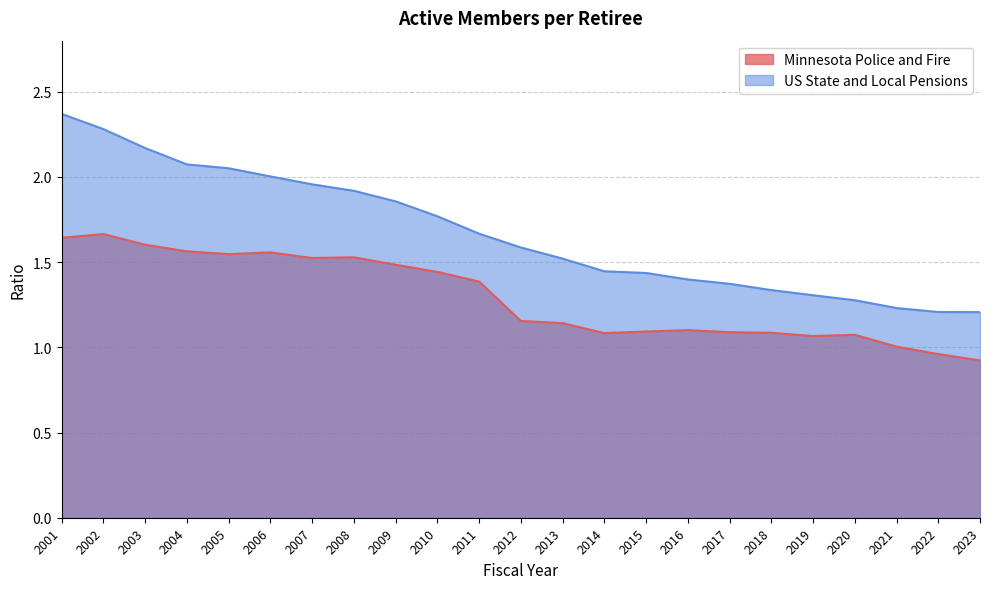

Which series has the widest spread of values?

US State and Local Pensions